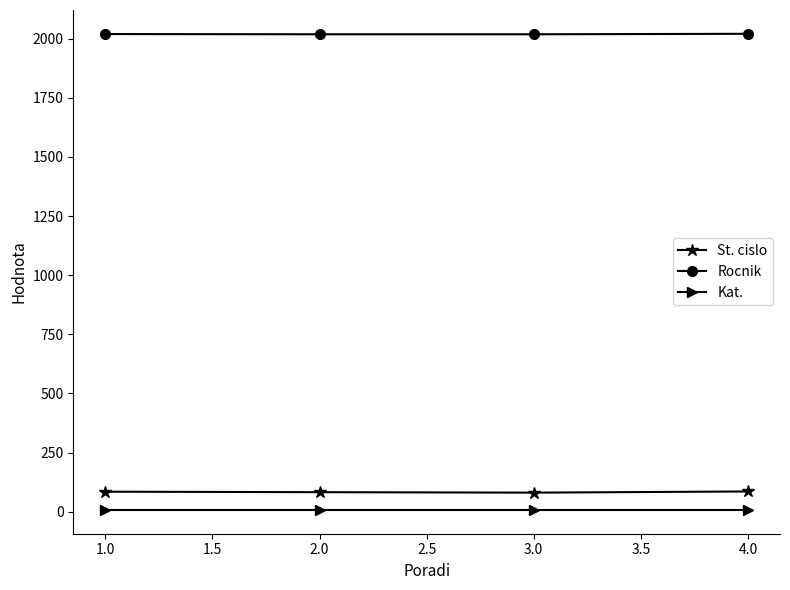

What is the maximum value for St. cislo?

86